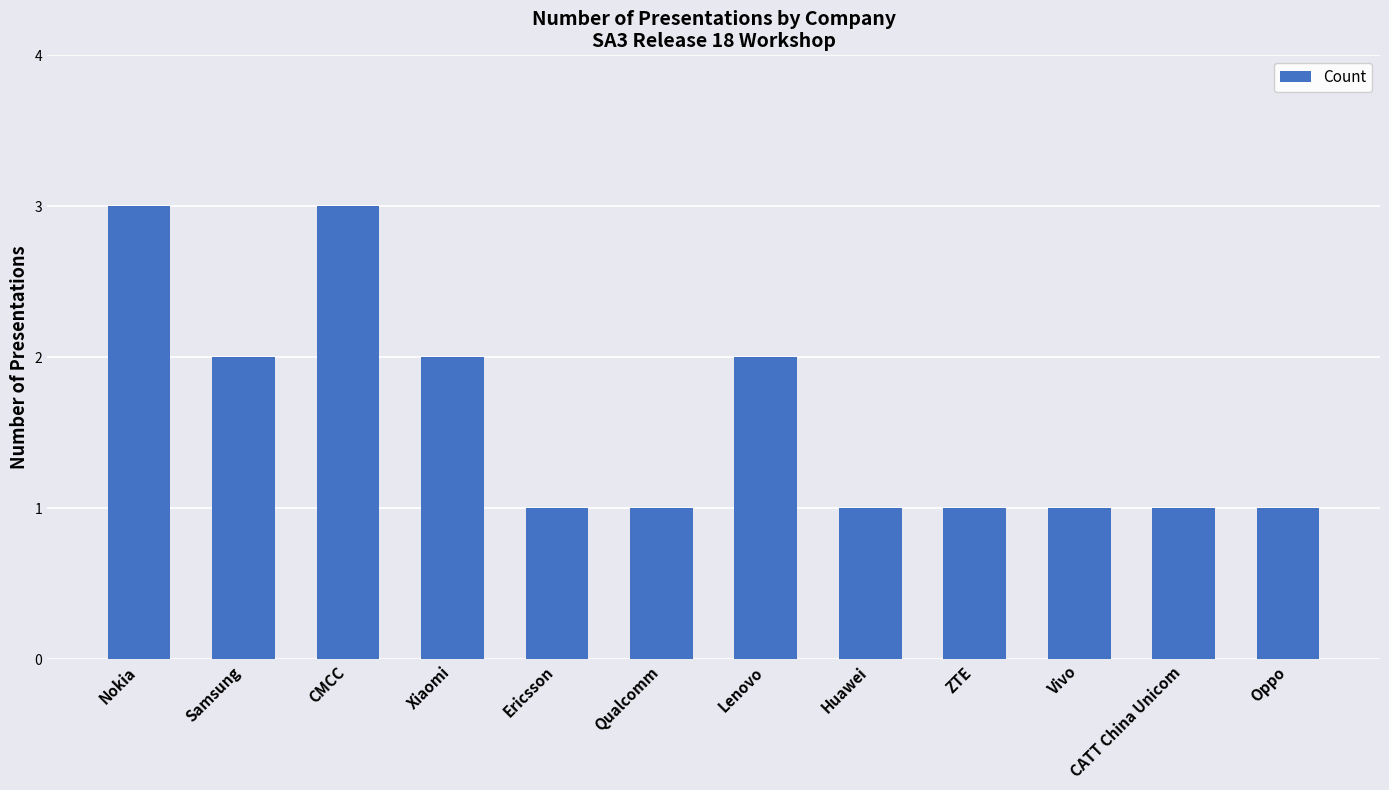

True or false: the data shows 1 at Qualcomm.

True